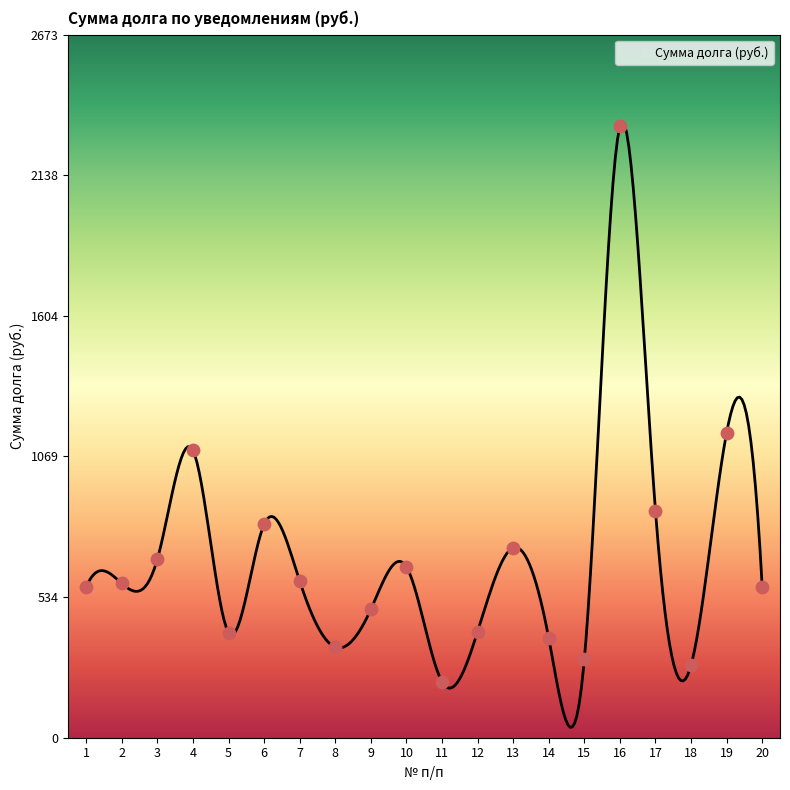

Which has a higher value, 2 or 20?

2